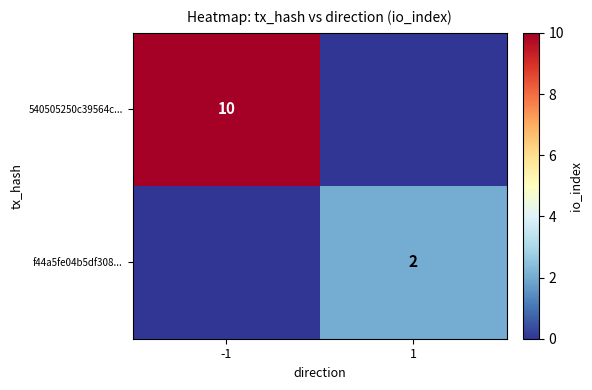

The value of f44a5fe04b5df308... at 1 is 2. True or false?

True